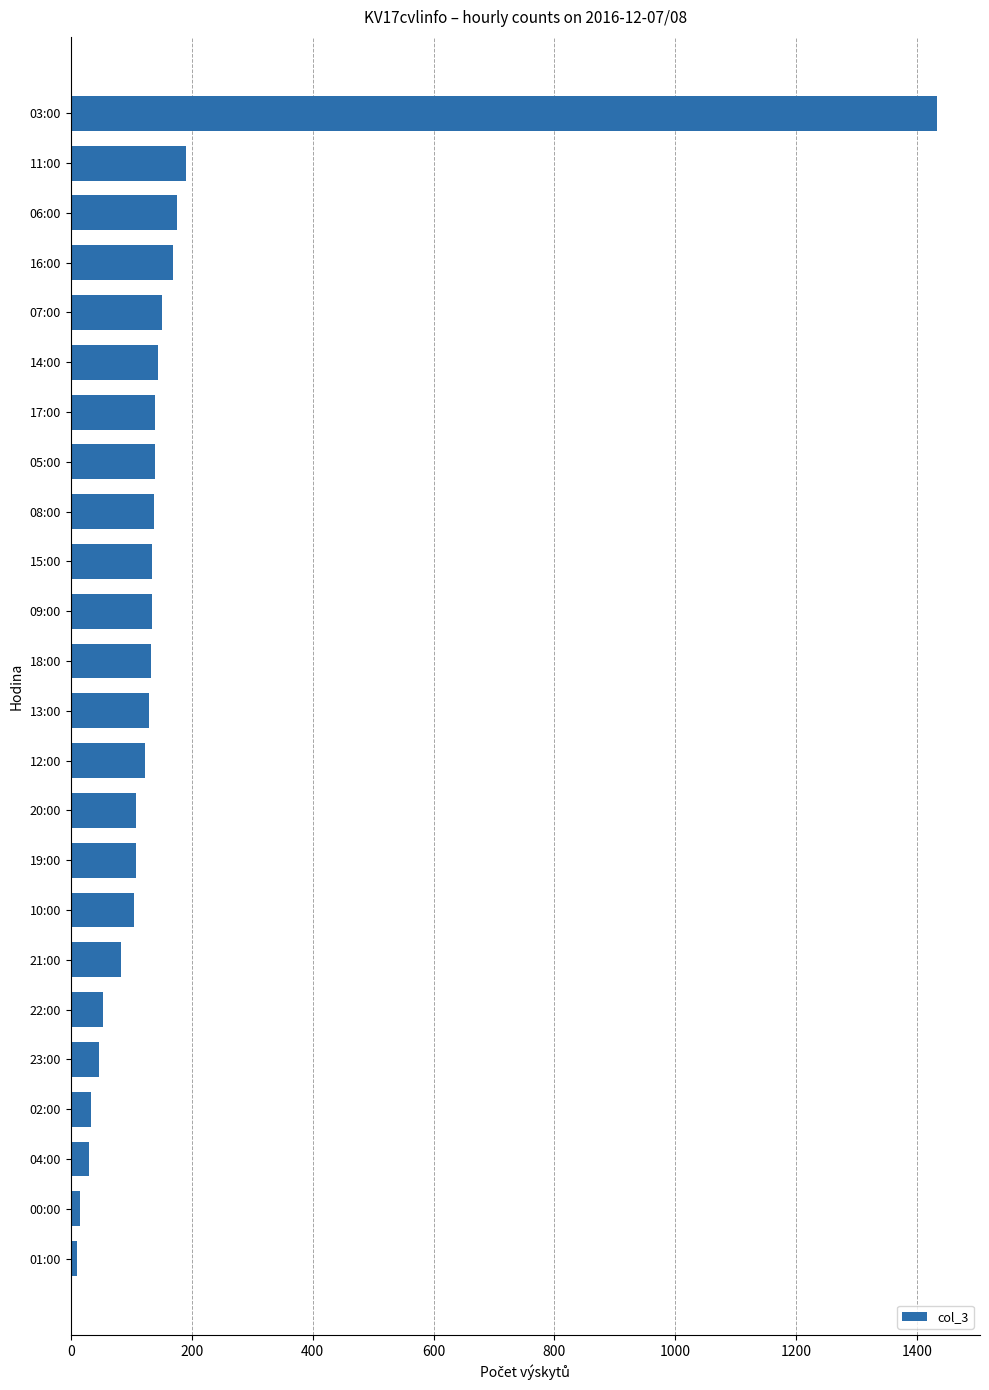

Is it true that the value at 08:00 is 50?

False